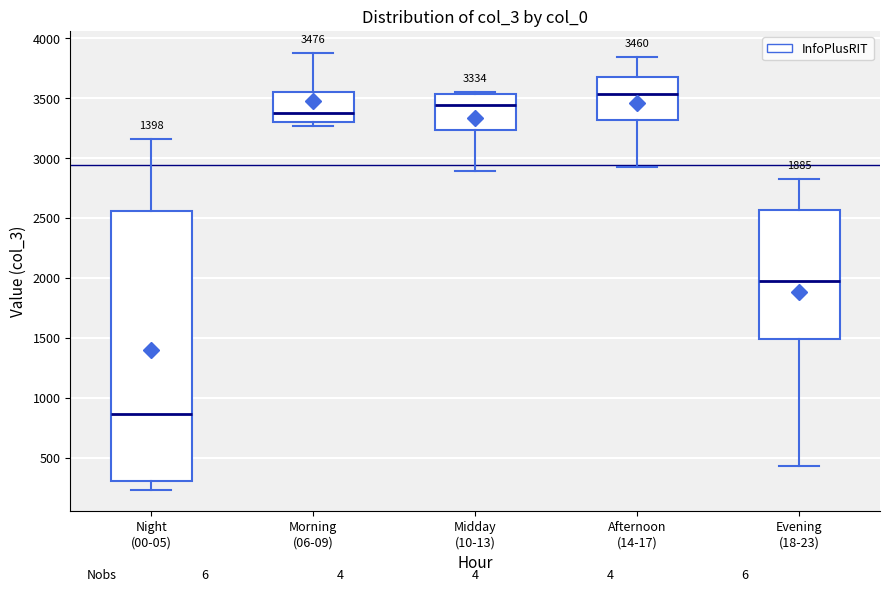

Which box's median line is the highest?

Afternoon (14-17)